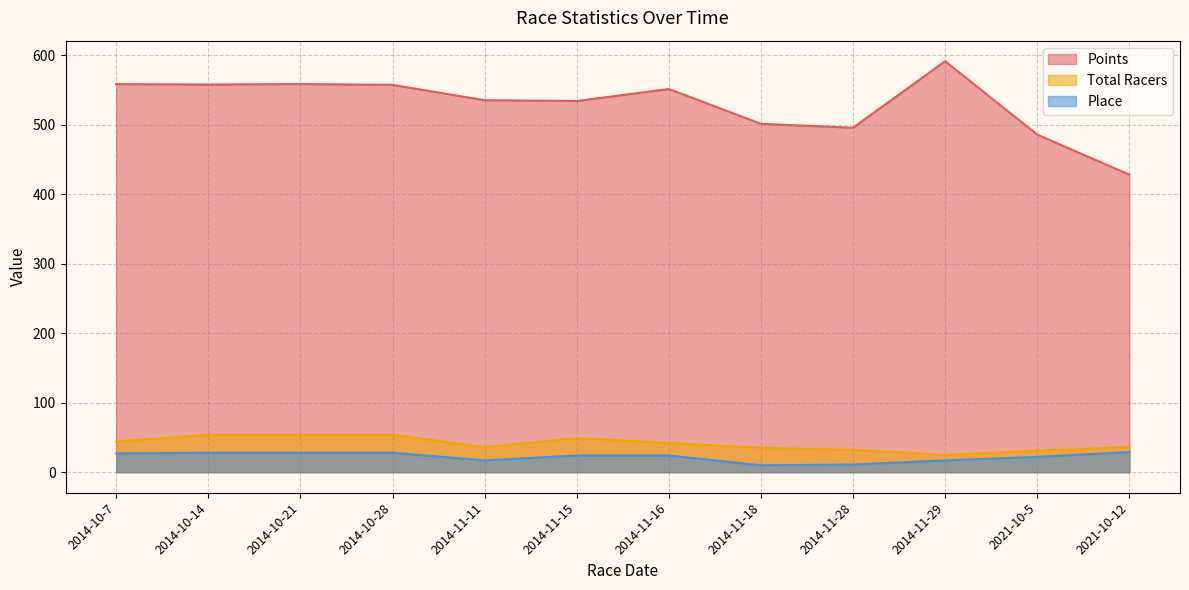

Reading left to right, transcribe all the data shown in this chart.

Points: 558.3	557.8	558.4	557.3	535.2	534.0	551.3	501.3	495.6	591.3	485.7	428.1
Total Racers: 44.0	54.0	54.0	54.0	36.0	49.0	42.0	35.0	32.0	25.0	31.0	36.0
Place: 27.0	28.0	28.0	28.0	17.0	24.0	24.0	10.0	11.0	17.0	22.0	29.0